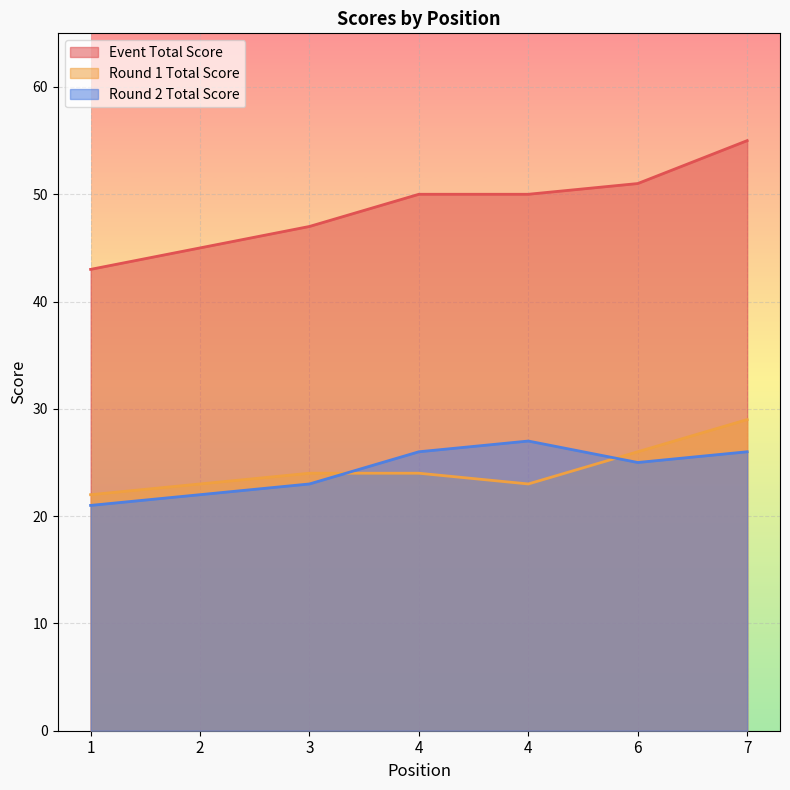

Is the value of event_total_score at 6 greater than the value of round_2_total_score at 6?

Yes